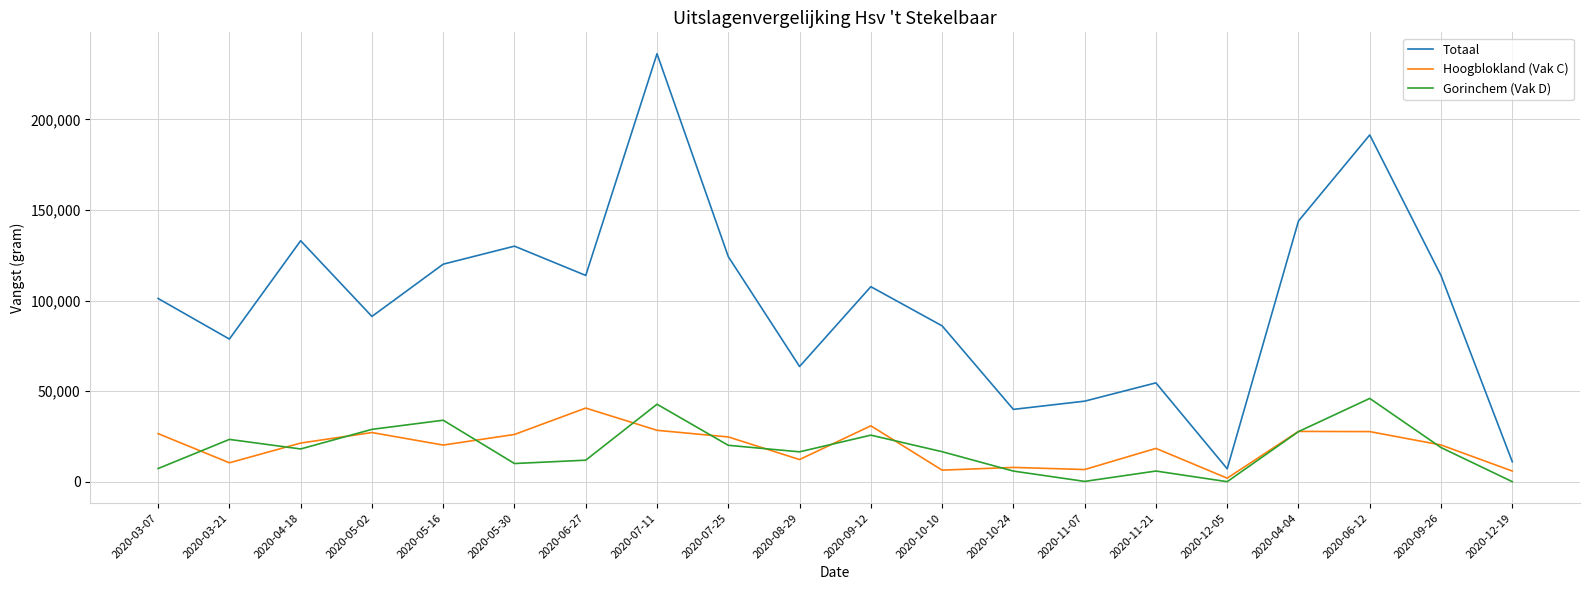

At which label does Gorinchem (Vak D) first exceed 18059?

2020-03-21